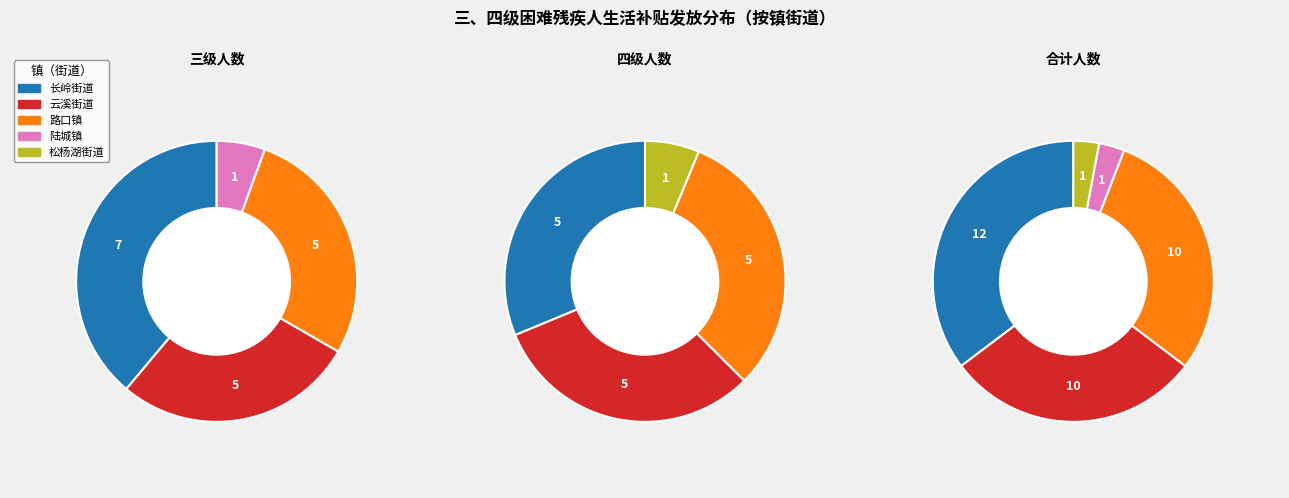

Is the sum of 路口镇 and 松杨湖街道 greater than half?

No